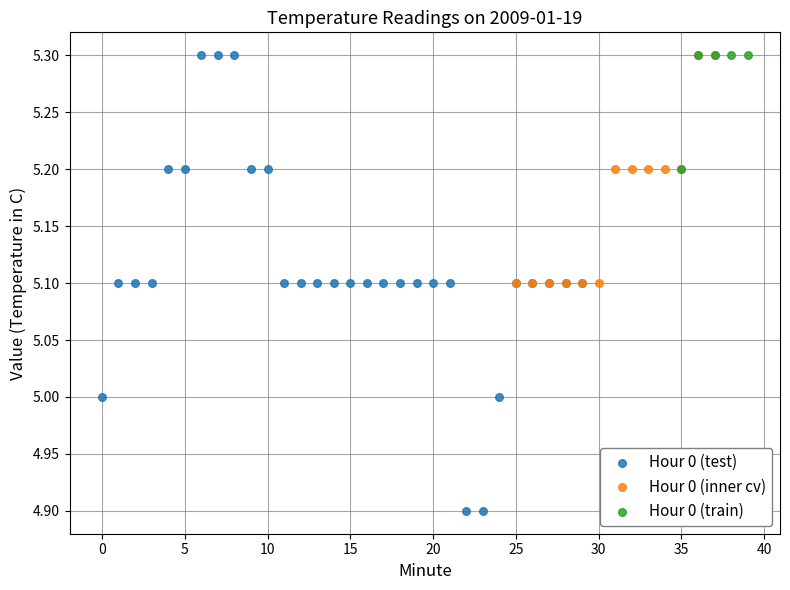

Which series contains the lowest Y value?

Hour 0 (test)